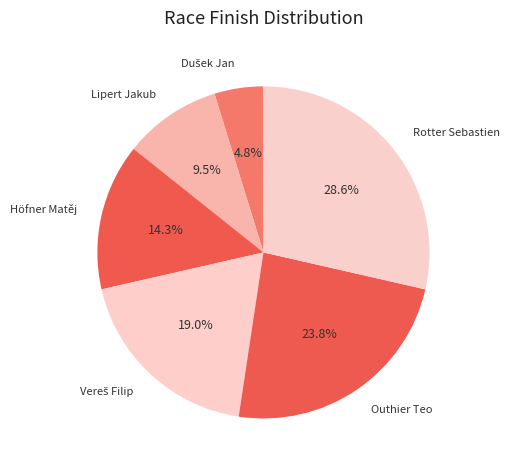

Does Lipert Jakub account for over 50% of the chart?

No